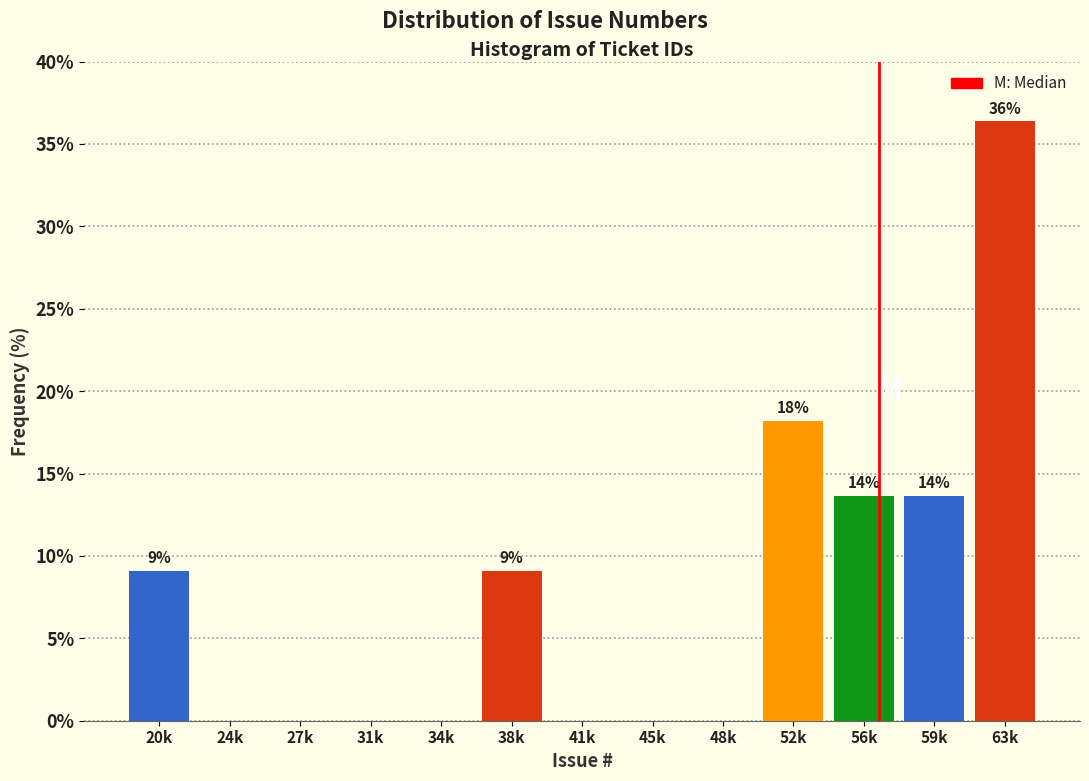

Reading left to right, list all the values displayed in this chart.

20k=9.1	24k=0.0	27k=0.0	31k=0.0	34k=0.0	38k=9.1	41k=0.0	45k=0.0	48k=0.0	52k=18.2	56k=13.6	59k=13.6	63k=36.4